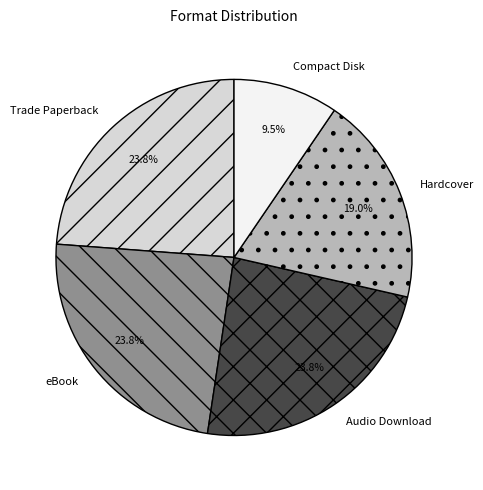

To the nearest percent, what is the combined percentage of Compact Disk and eBook?

33%